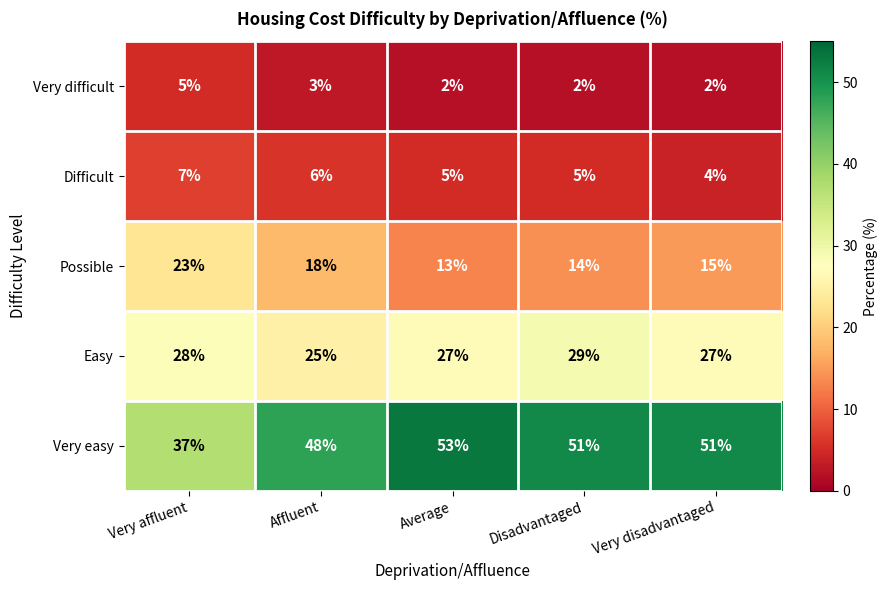

Reading left to right, extract all data points from this chart.

Very difficult: Very affluent=5	Affluent=3	Average=2	Disadvantaged=2	Very disadvantaged=2
Difficult: Very affluent=7	Affluent=6	Average=5	Disadvantaged=5	Very disadvantaged=4
Possible: Very affluent=23	Affluent=18	Average=13	Disadvantaged=14	Very disadvantaged=15
Easy: Very affluent=28	Affluent=25	Average=27	Disadvantaged=29	Very disadvantaged=27
Very easy: Very affluent=37	Affluent=48	Average=53	Disadvantaged=51	Very disadvantaged=51